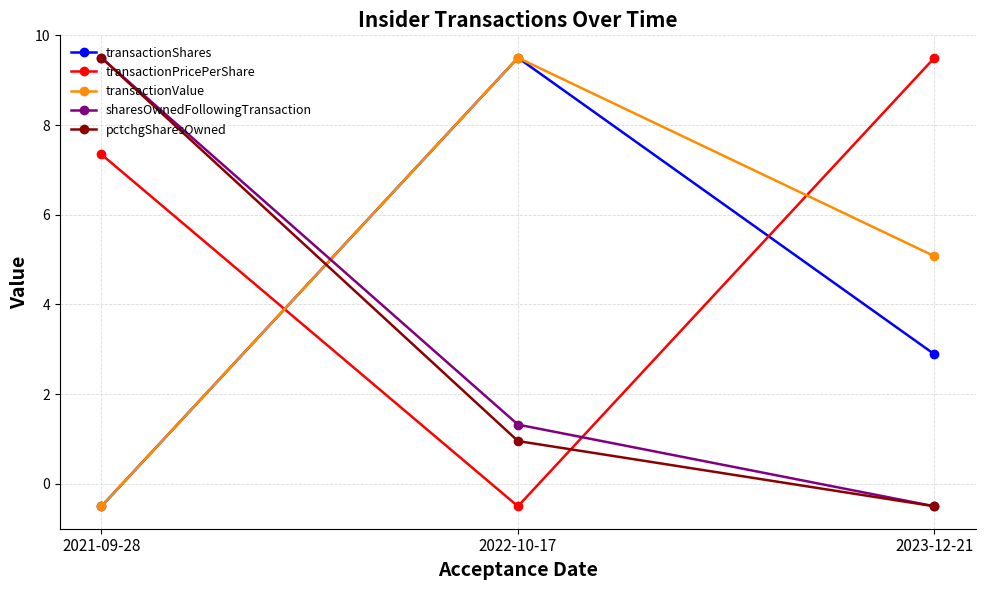

How many lines are shown in the chart?

5